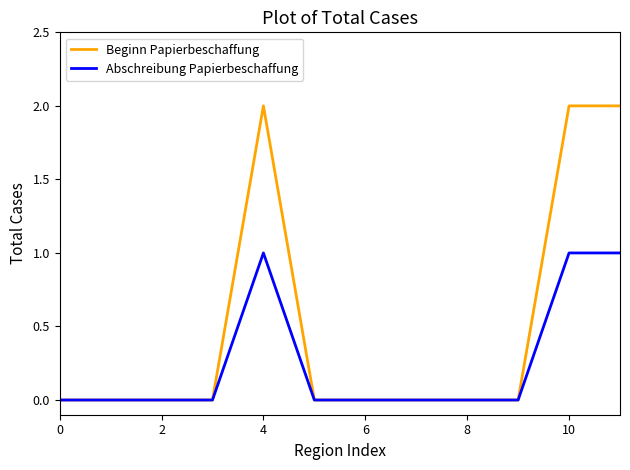

List the series in order of their peak value, lowest first.

Abschreibung Papierbeschaffung, Beginn Papierbeschaffung